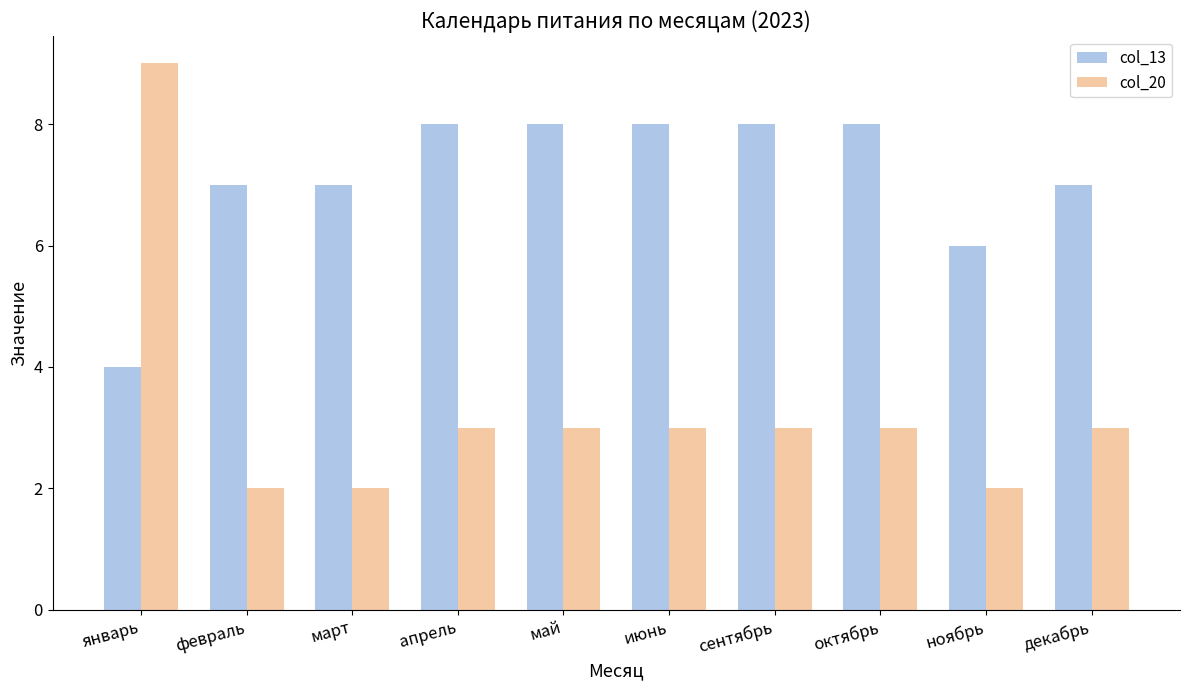

Is it true that col_13 equals 12 at февраль?

False